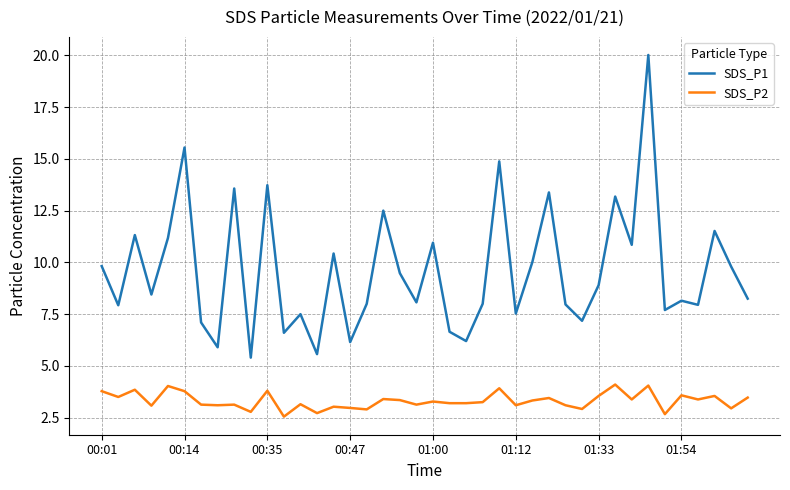

Which series has the largest total across all categories?

SDS_P1